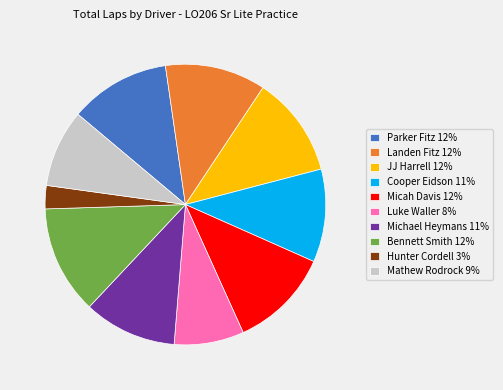

Is Micah Davis the majority of the pie?

No